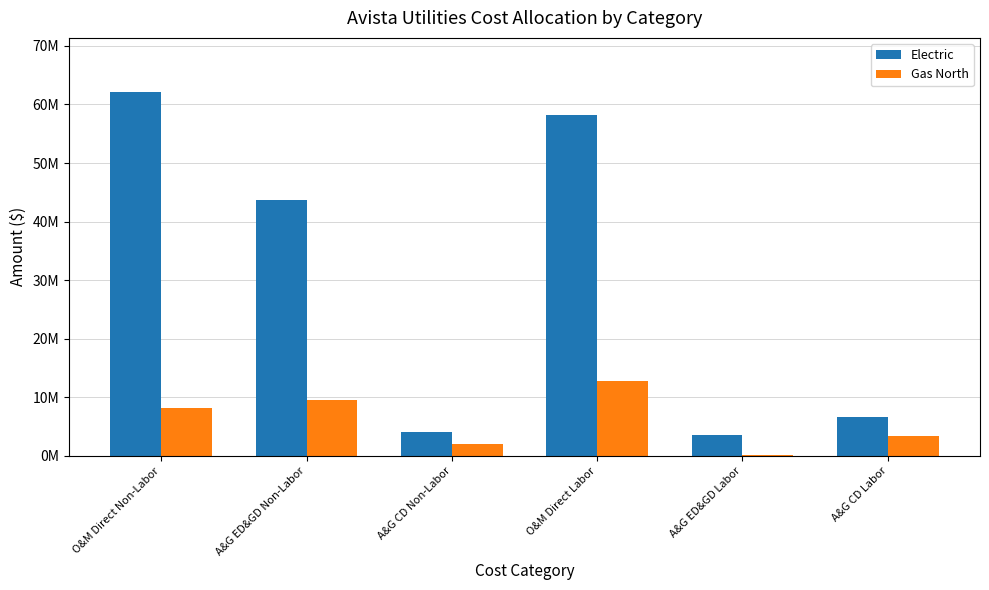

What are all the series names shown in the legend?

Electric, Gas North